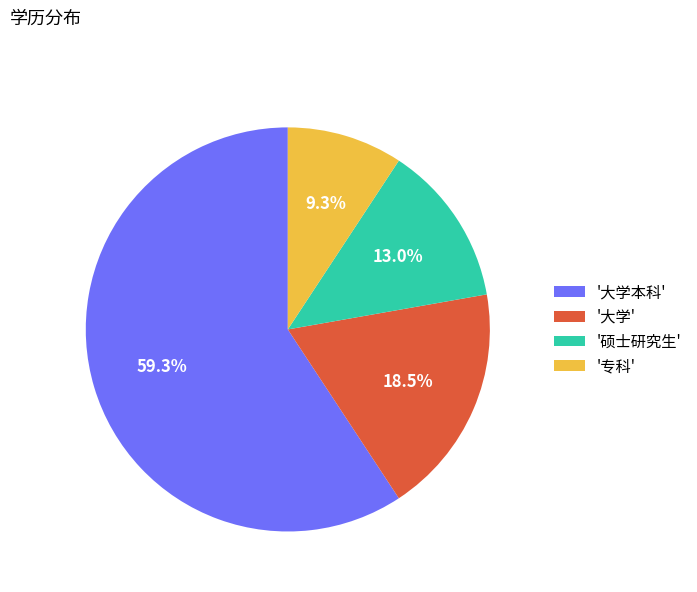

Is there a majority slice in this chart?

Yes